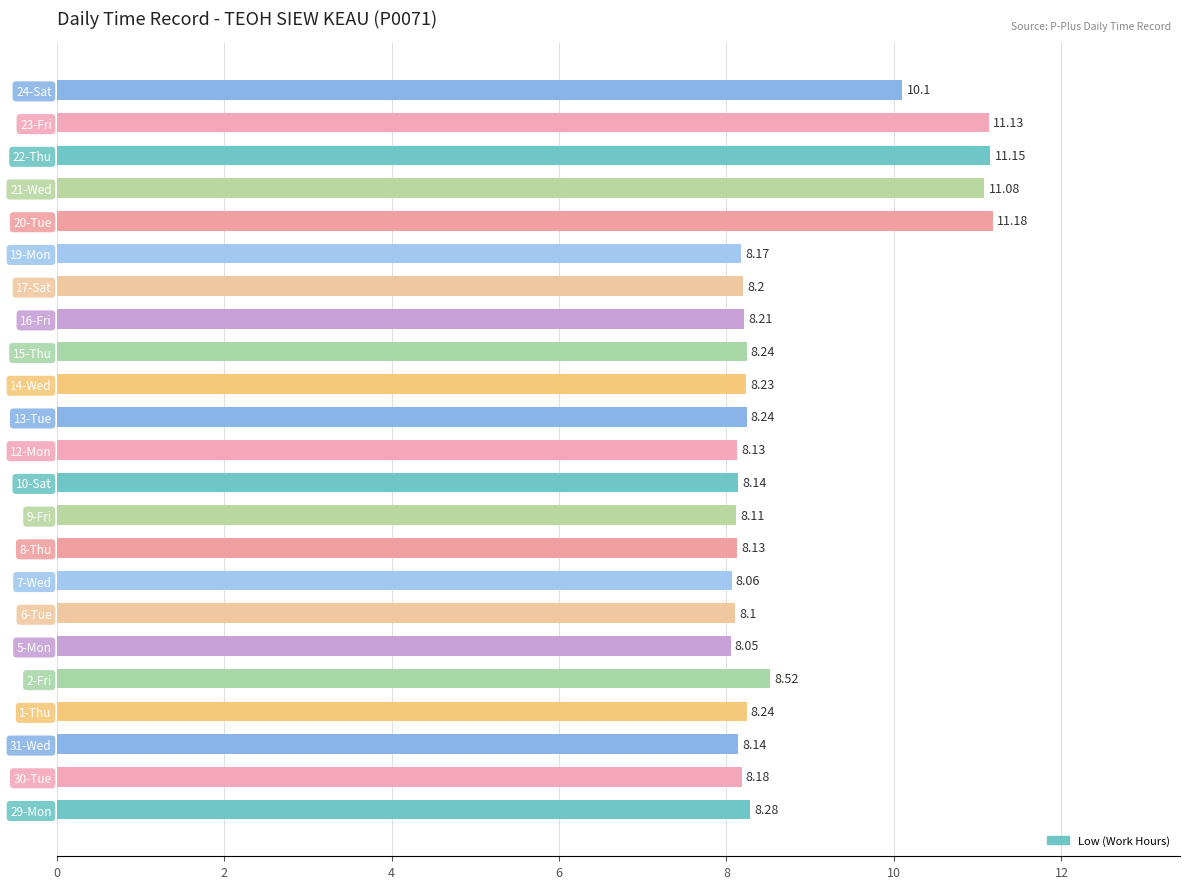

What is the ratio of the value at 20-Tue to the value at 22-Thu?

1.0